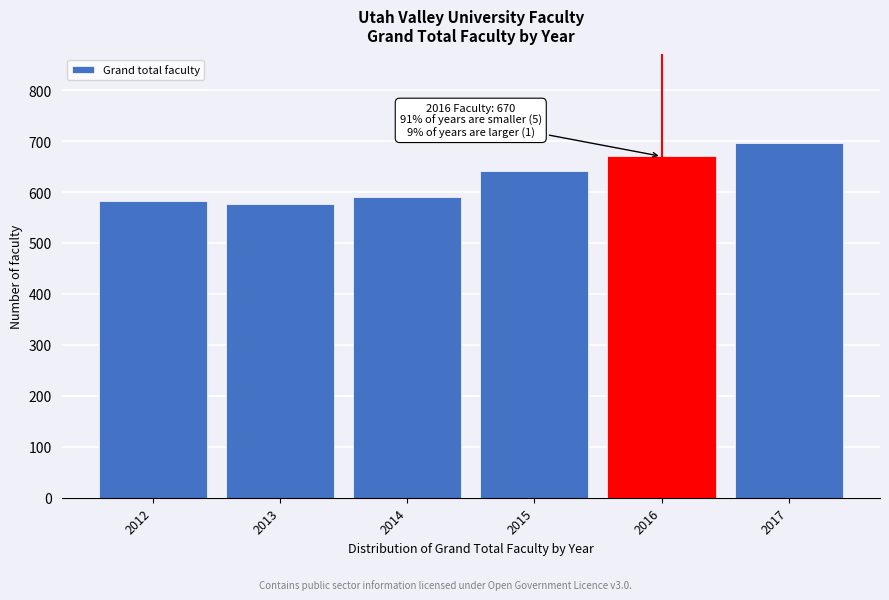

Reading left to right, list all the values displayed in this chart.

582	576	590	642	670	696